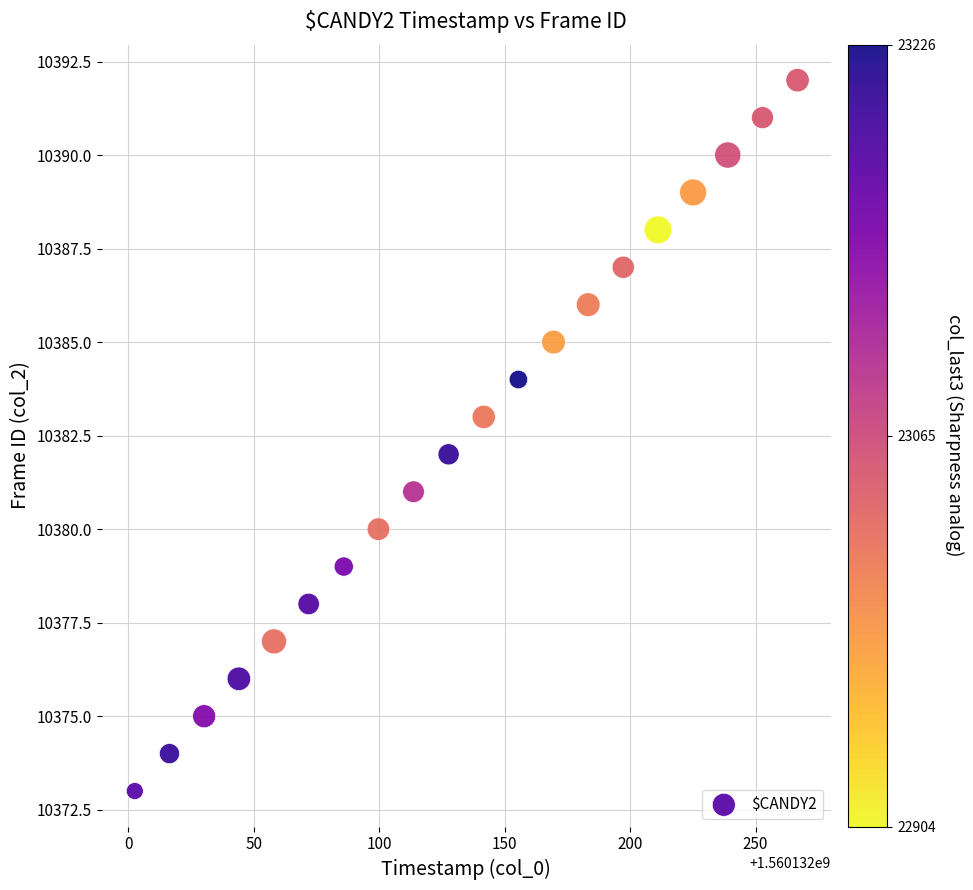

What is the range of Y values (max minus min)?

19